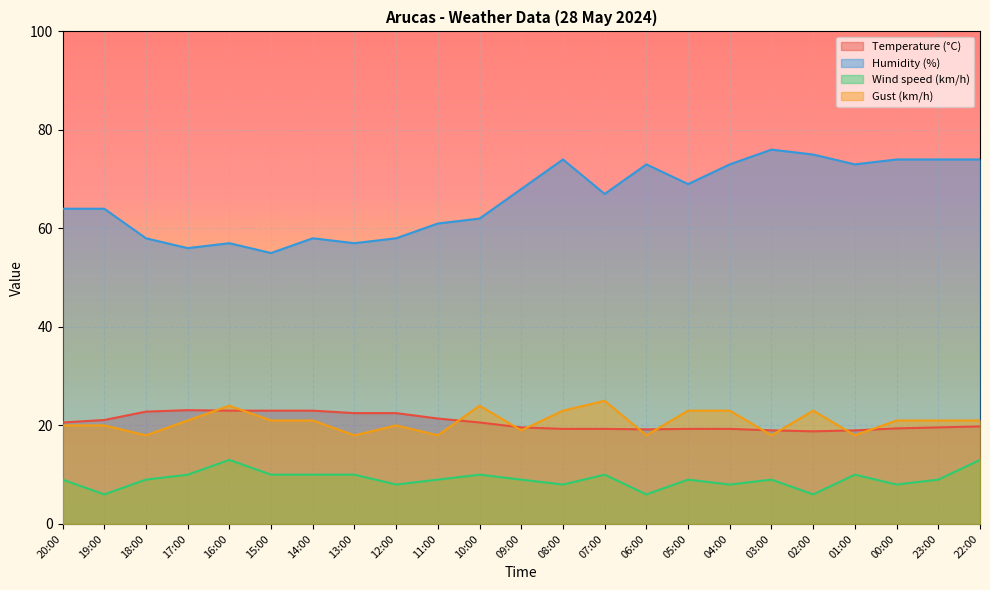

What is the difference between the Wind speed (km/h) values at 01:00 and 09:00?

1.0